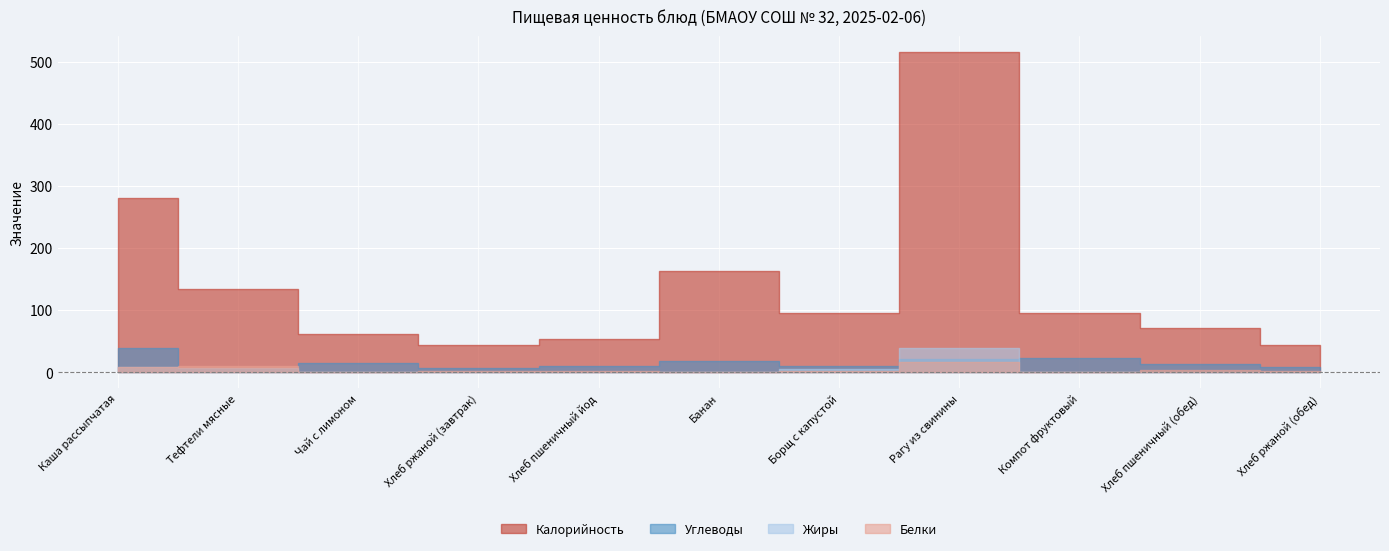

What is the total value across all series at Хлеб ржаной (обед)?

55.8